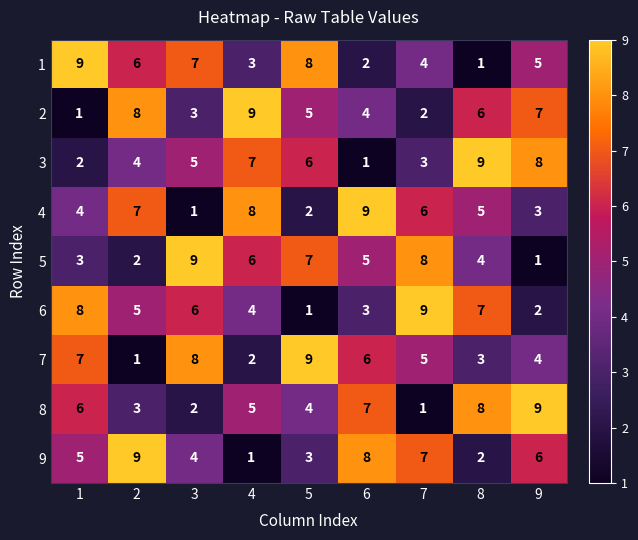

What is the average value of the 7 series?

5